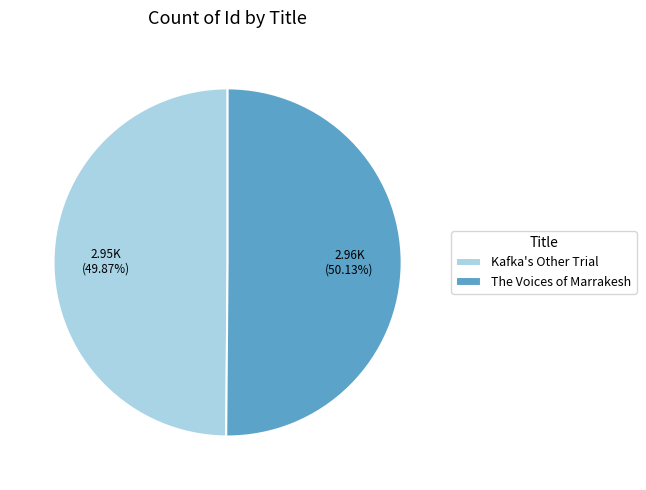

Is it true that Kafka's Other Trial is 59% of the pie?

False